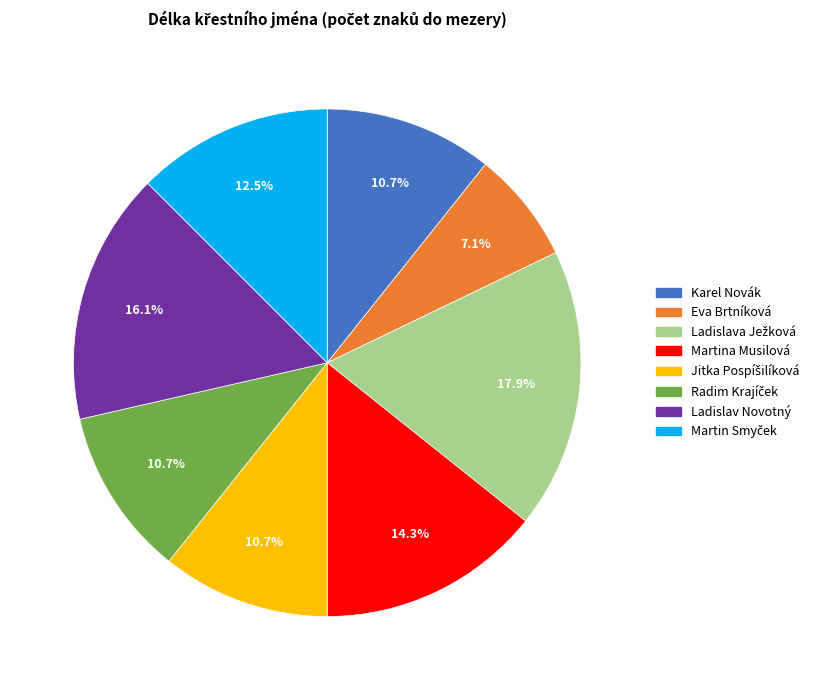

What portion of the pie excludes Martina Musilová?

85.7%